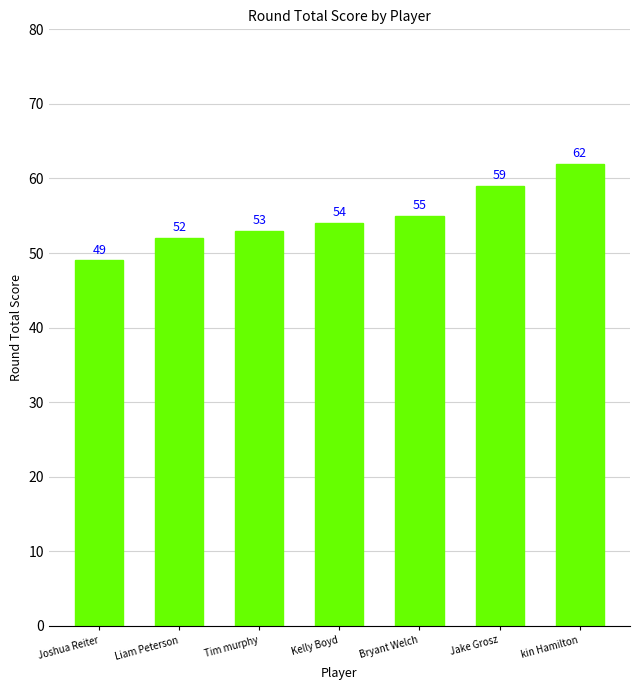

What is the change in value from Kelly Boyd to kin Hamilton?

+8